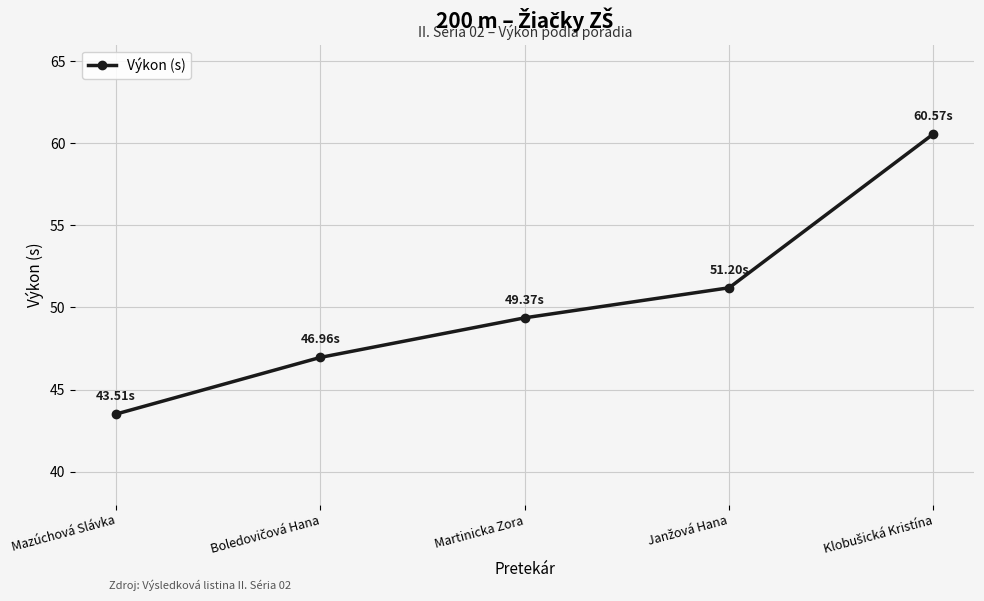

Where does the data first go above 49?

Martinicka Zora